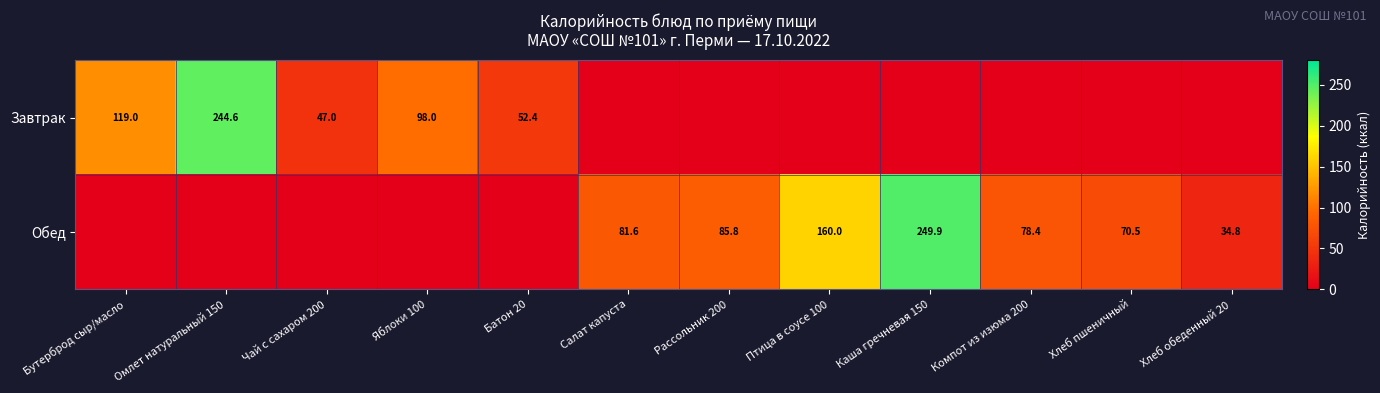

At how many categories does at least one series exceed 217?

2